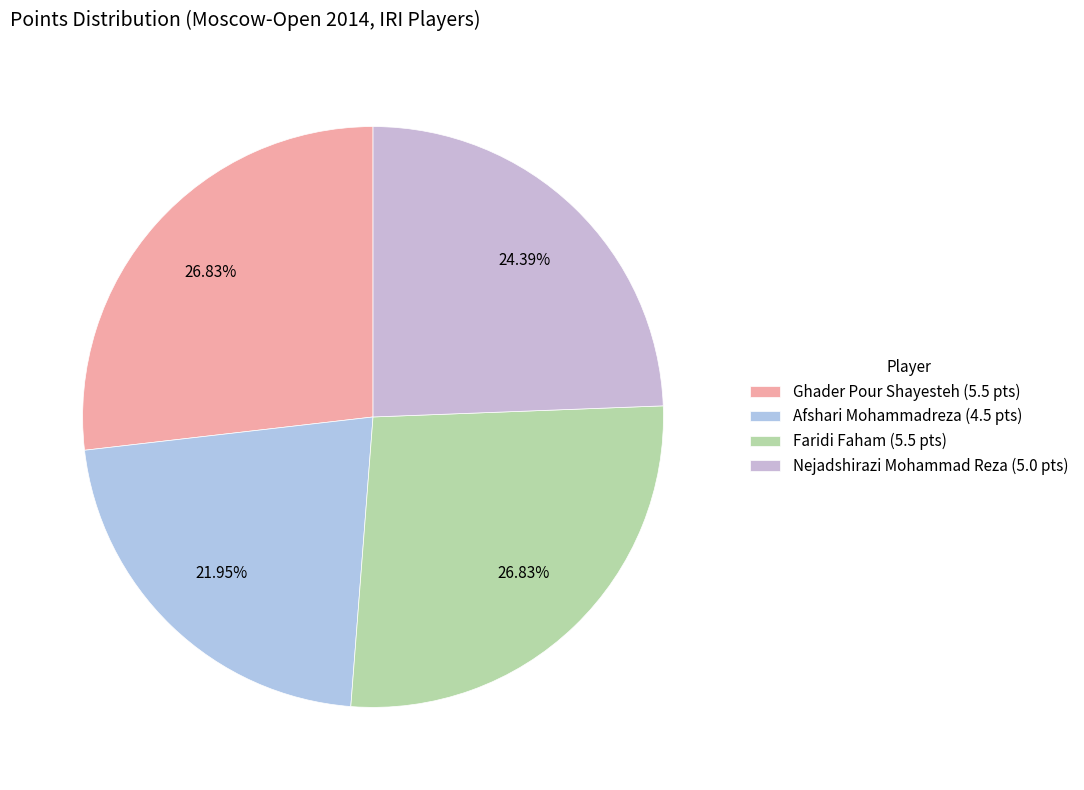

What percentage is the Ghader Pour Shayesteh slice, to the nearest percent?

27%